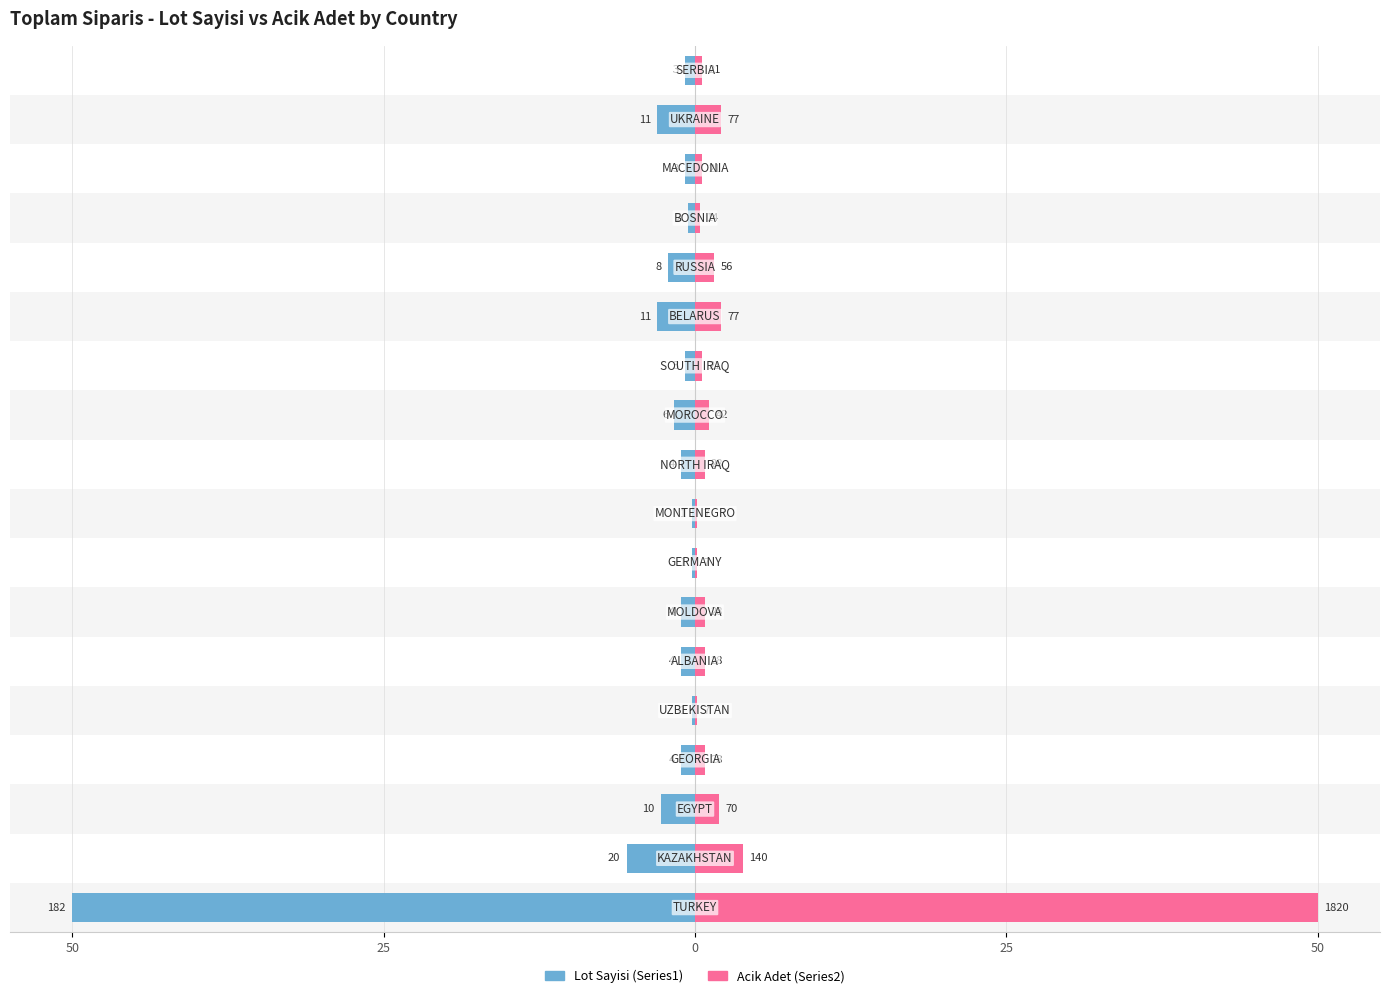

What is the lowest value of the Acik Adet (Series2) series?

0.2